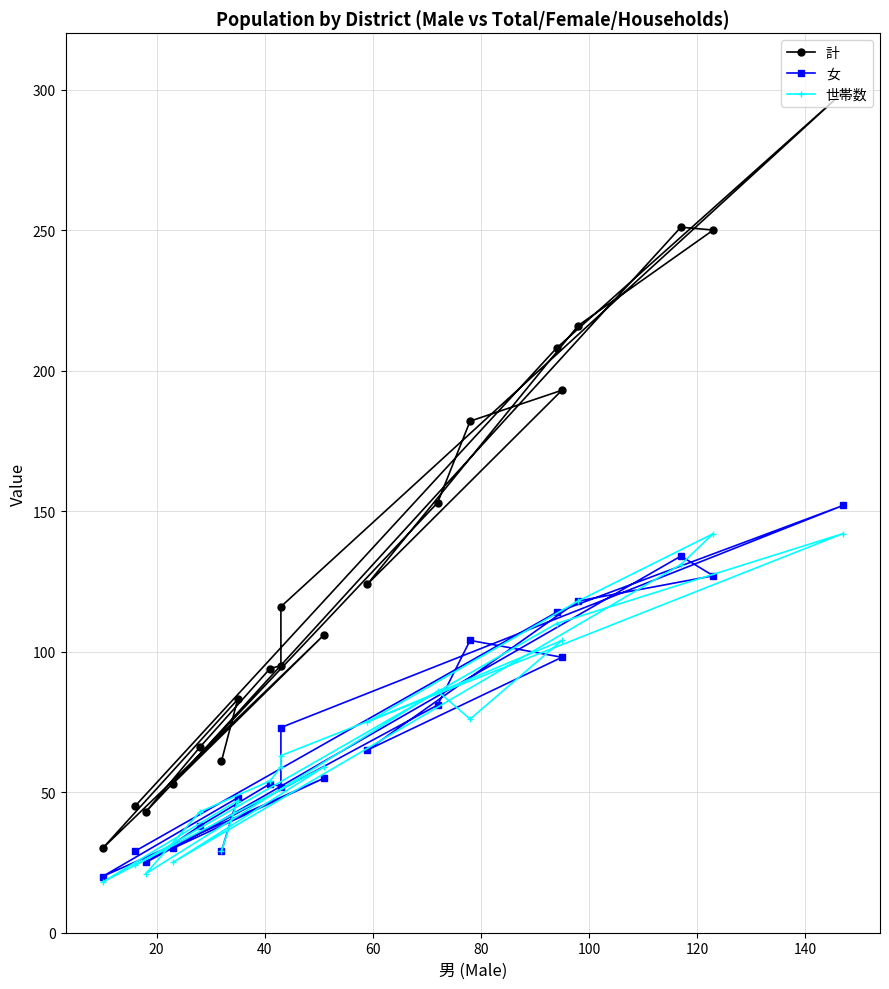

Is the value of 計 at 18 greater than the value of 世帯数 at 11?

Yes